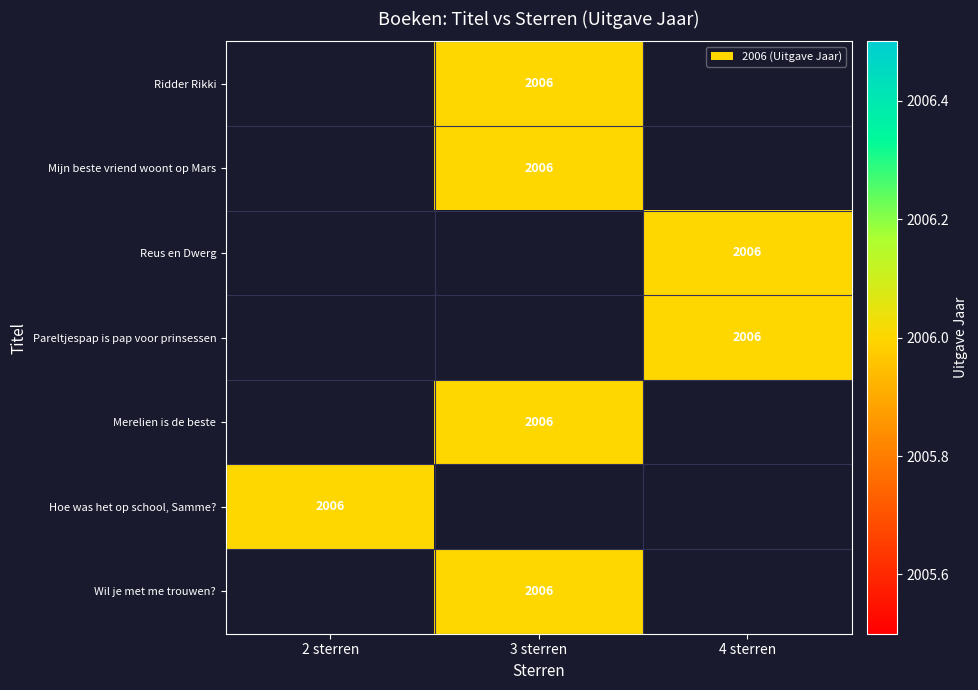

What is the approximate value of Pareltjespap is pap voor prinsessen at 4 sterren?

2006.0